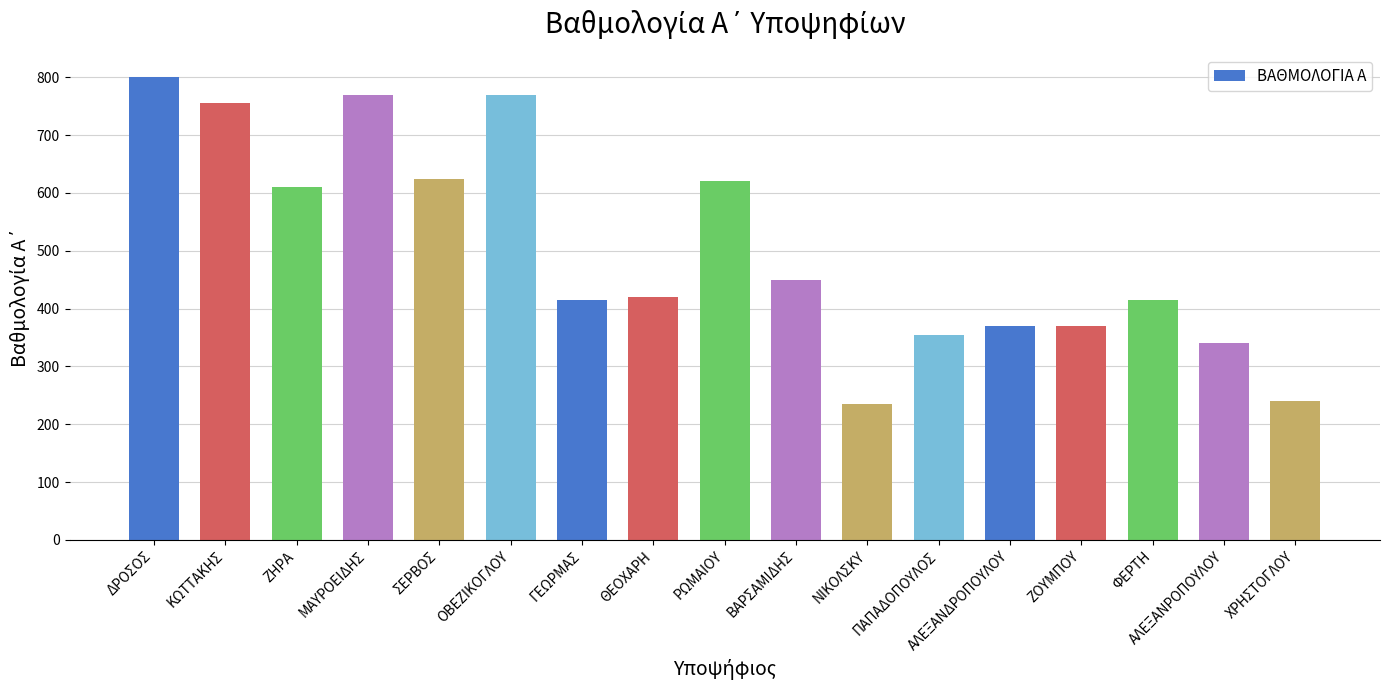

True or false: the data shows 770 at ΜΑΥΡΟΕΙΔΗΣ.

True